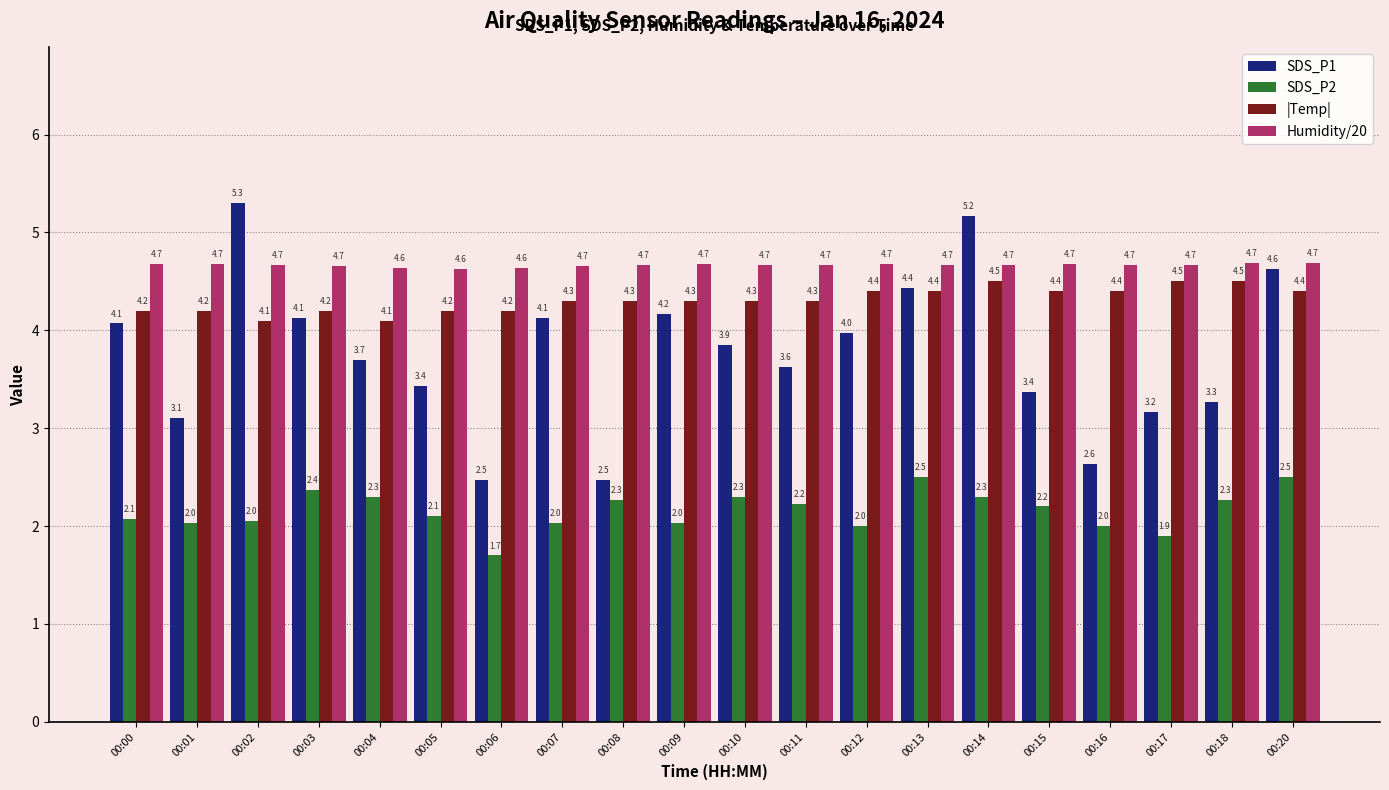

At 00:10, list the series in order from largest to smallest.

Humidity/20, |Temp|, SDS_P1, SDS_P2